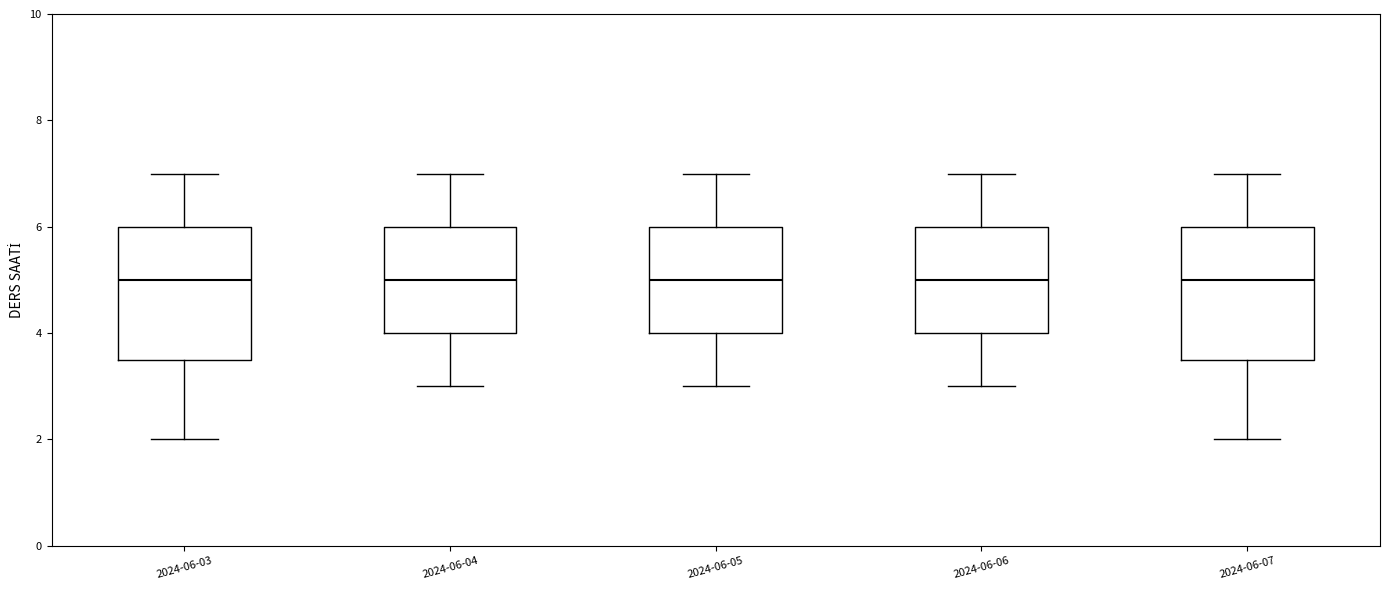

Reading left to right, read every box against the y-axis: the position of its median line, the range the box covers, and the ends of its whiskers. The values are not printed on the chart, so give them approximately, as read against the axis.

2024-06-03: median 5.0, box 3.6 to 6.0, whiskers 2.0 to 7.0
2024-06-04: median 5.0, box 4.0 to 6.0, whiskers 3.0 to 7.0
2024-06-05: median 5.0, box 4.0 to 6.0, whiskers 3.0 to 7.0
2024-06-06: median 5.0, box 4.0 to 6.0, whiskers 3.0 to 7.0
2024-06-07: median 5.0, box 3.6 to 6.0, whiskers 2.0 to 7.0